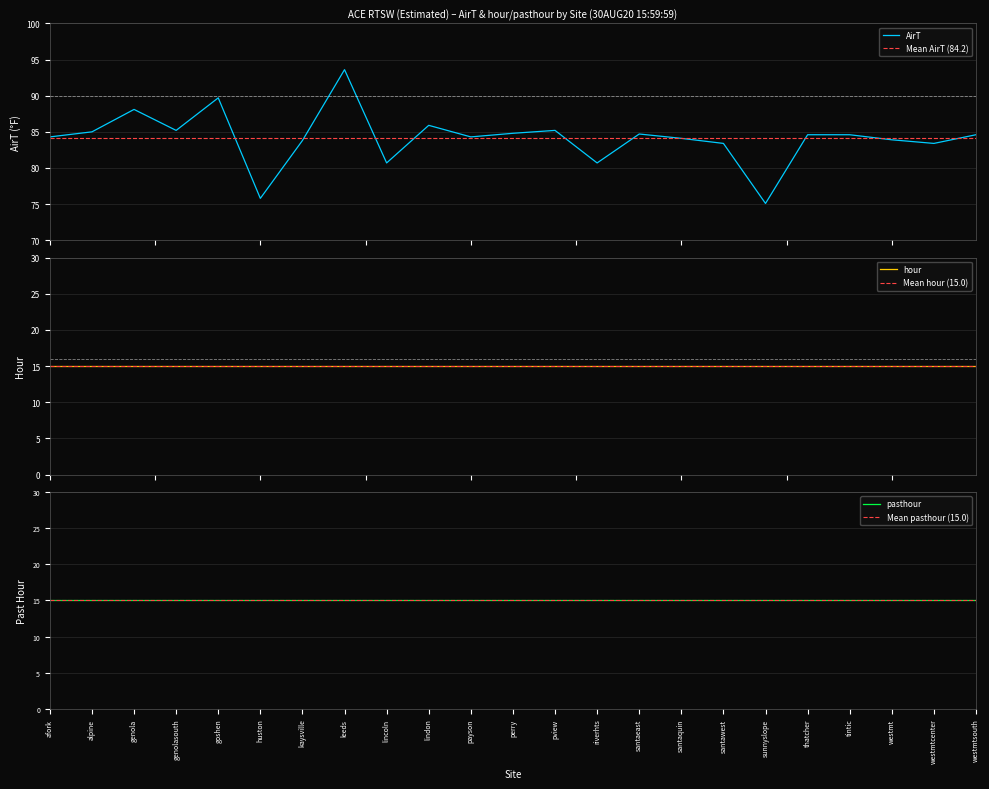

True or false: hour has more than 1 points higher than both neighbors.

False